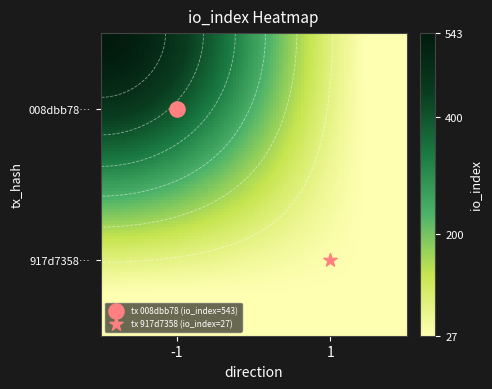

What is the greatest value displayed?

543